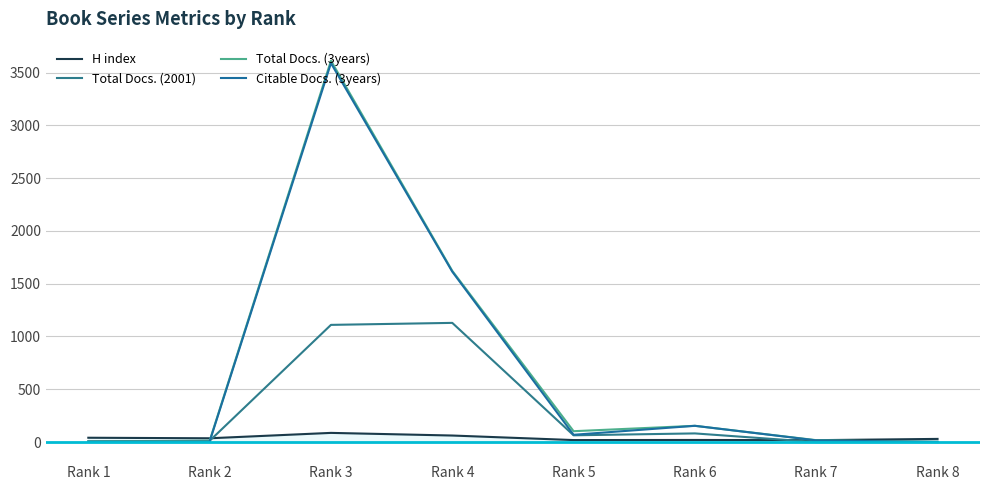

Which has a higher value, Rank 8 or Rank 5?

Rank 8